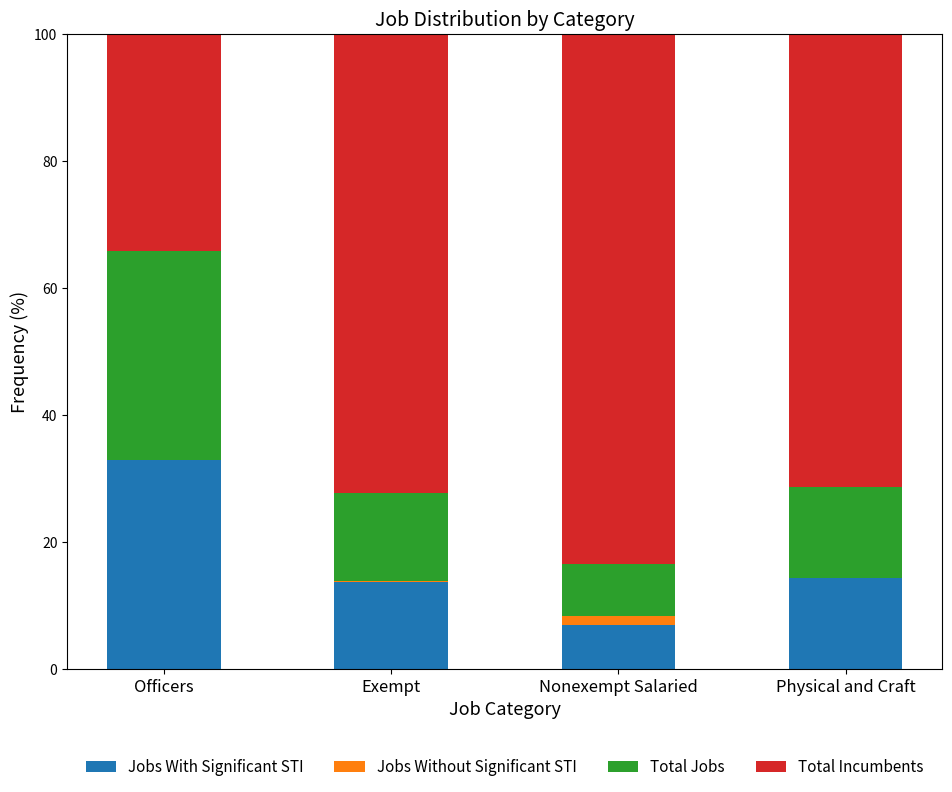

At which label does Jobs With Significant STI reach its peak?

Officers